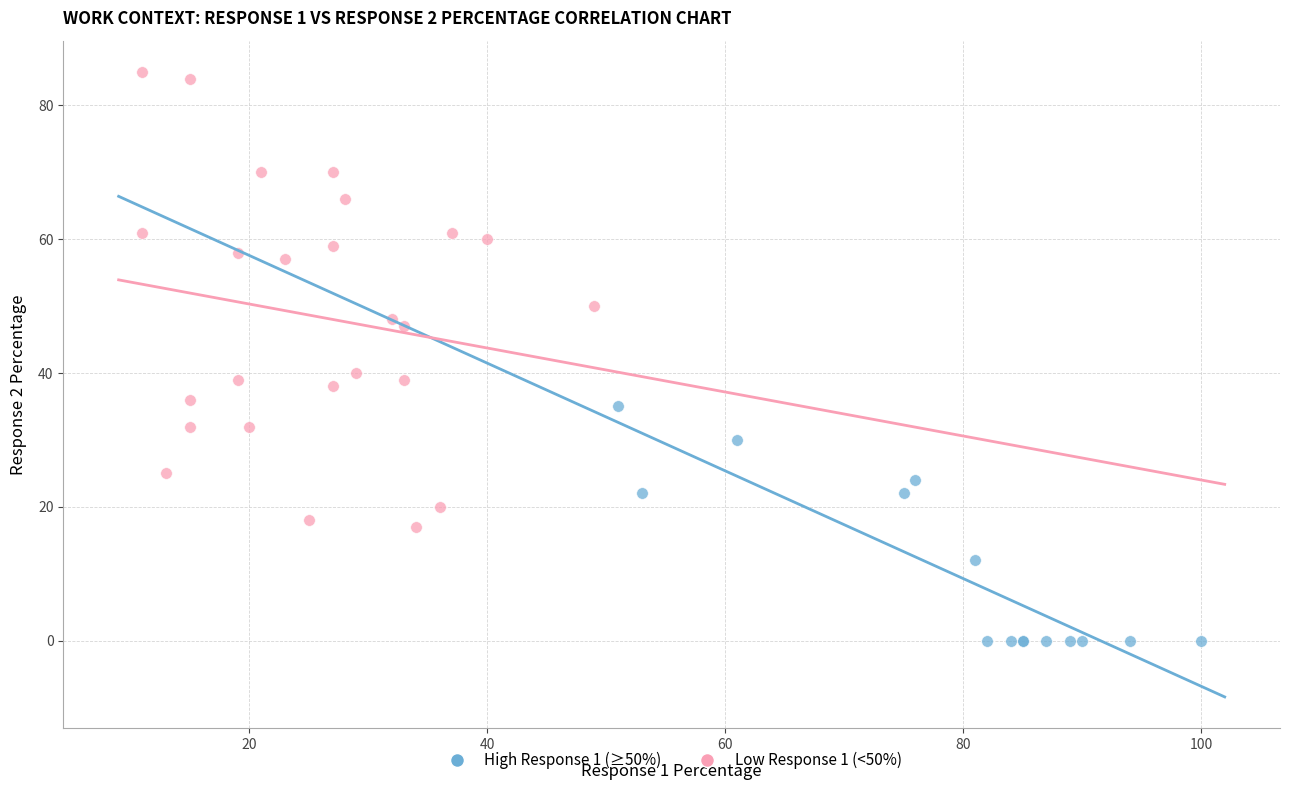

Which series contains the lowest Y value?

High Response 1 (≥50%)